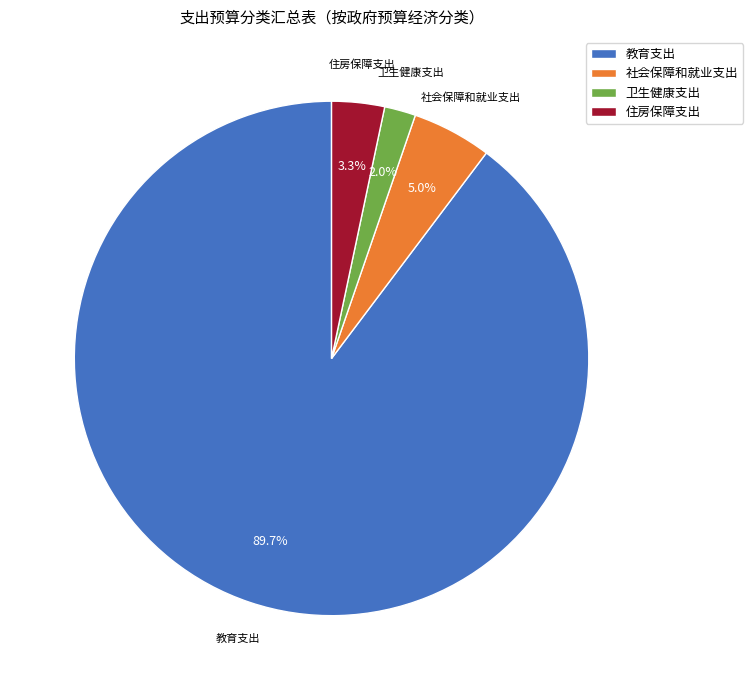

What percentage is the 住房保障支出 slice, to the nearest percent?

3%